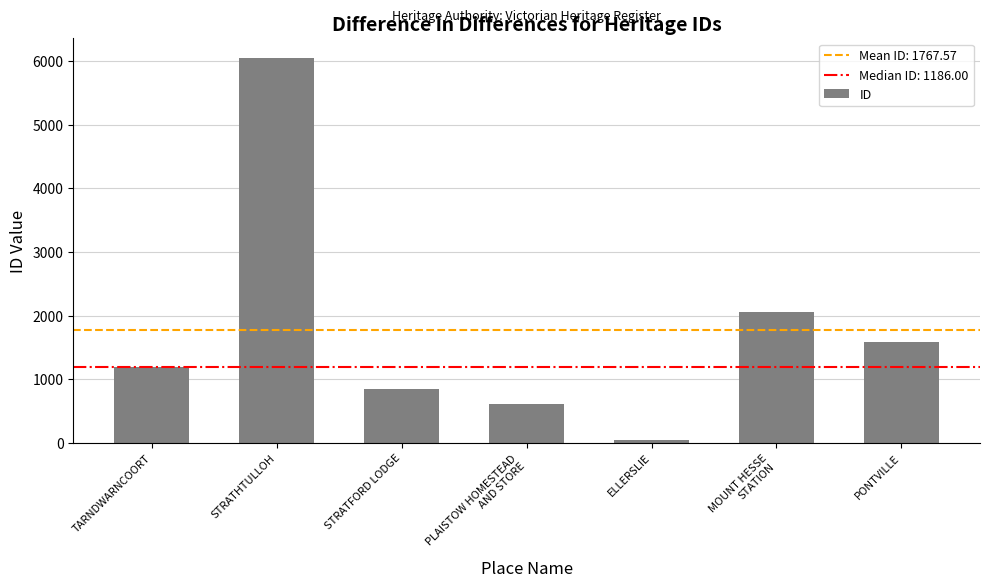

How many bars are there in total?

7